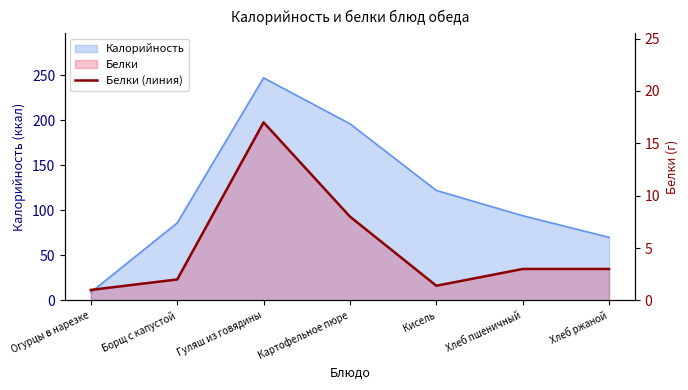

What is the average value?

5.1